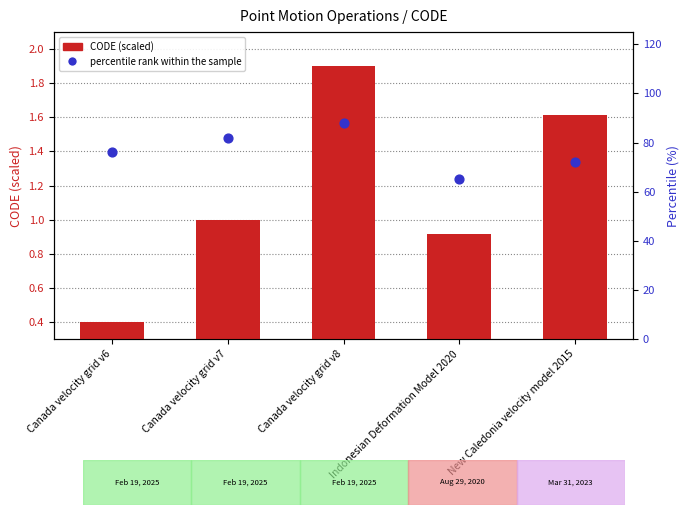

Which series has the largest Y range (max minus min)?

percentile rank within the sample